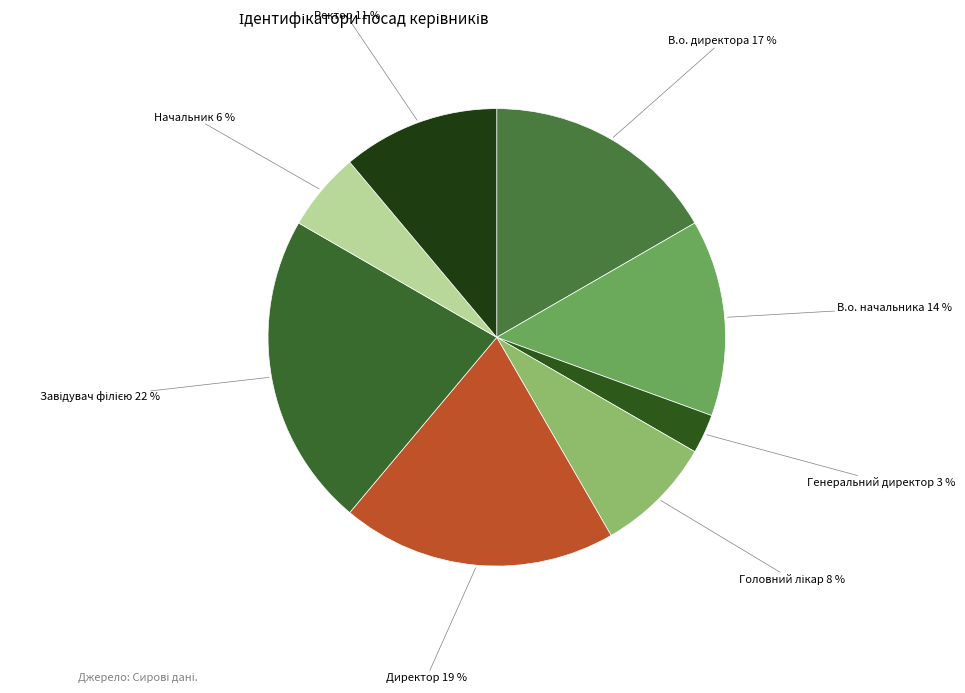

How many segments does this pie chart have?

8